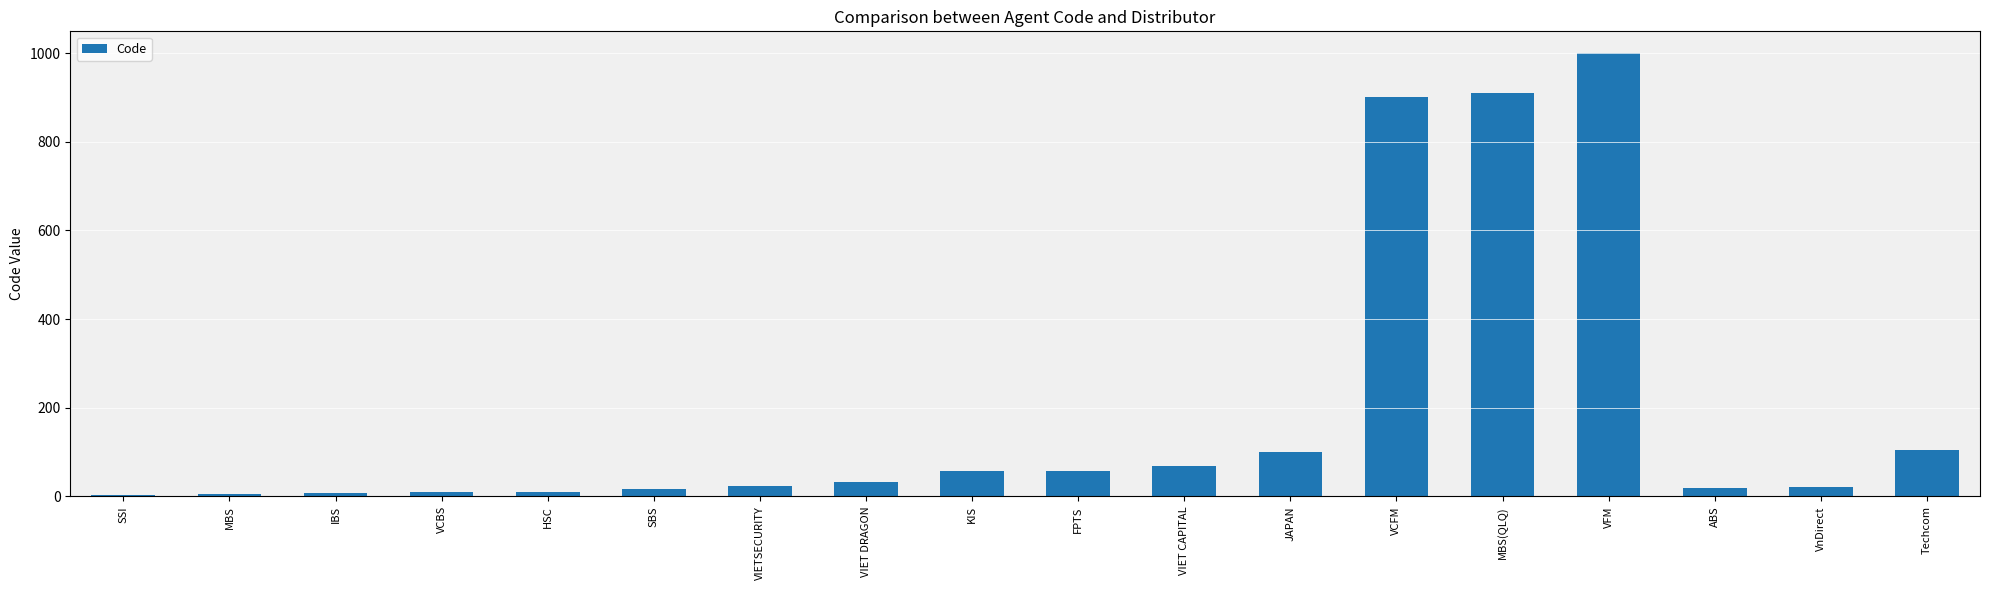

Is it true that the value at Techcom is 184?

False